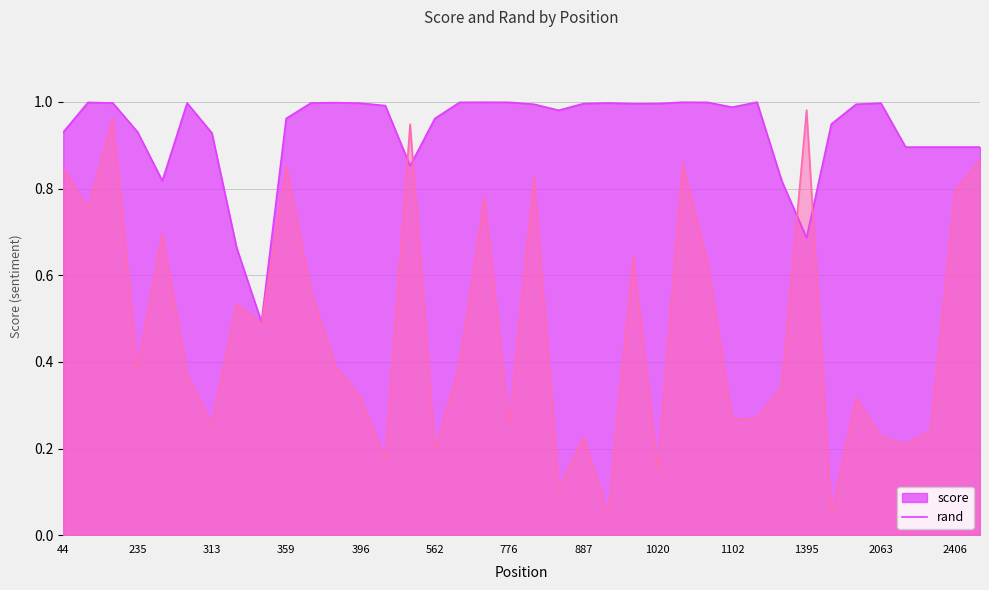

Which series changed the most between 332 and 2008?

score